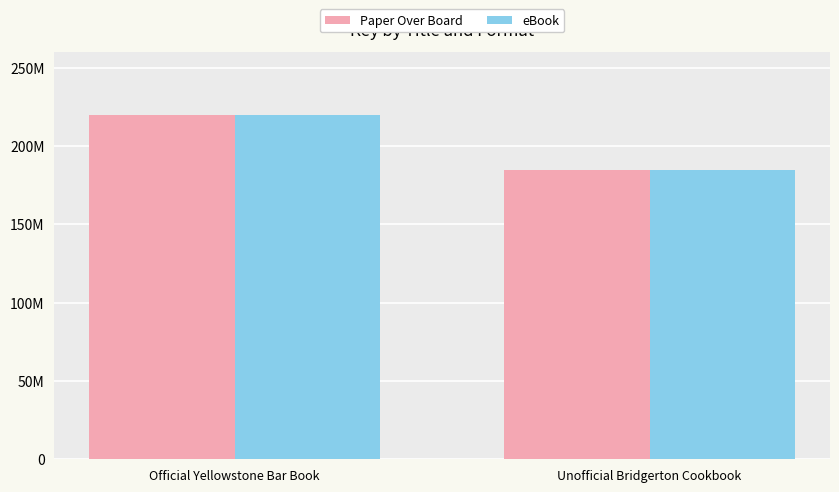

Reading left to right, extract all data points from this chart.

Paper Over Board: 219875722	184427945
eBook: 219875722	184427945